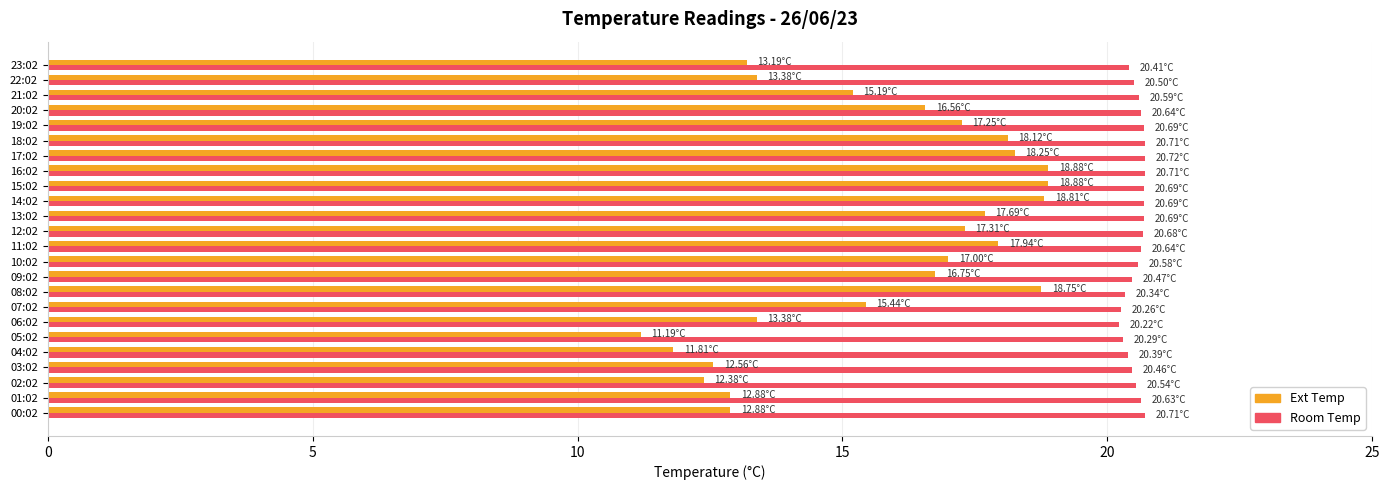

What is the sum of the Ext Temp values at 01:02 and 19:02?

30.1